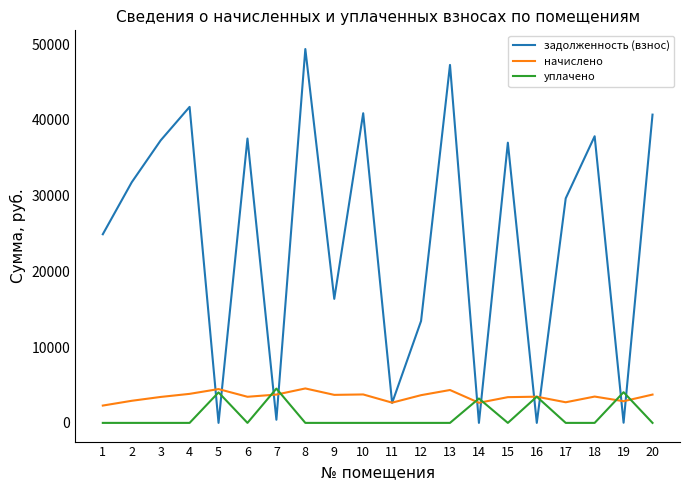

Rank the series at 10 from highest to lowest value.

задолженность (взнос), начислено, уплачено